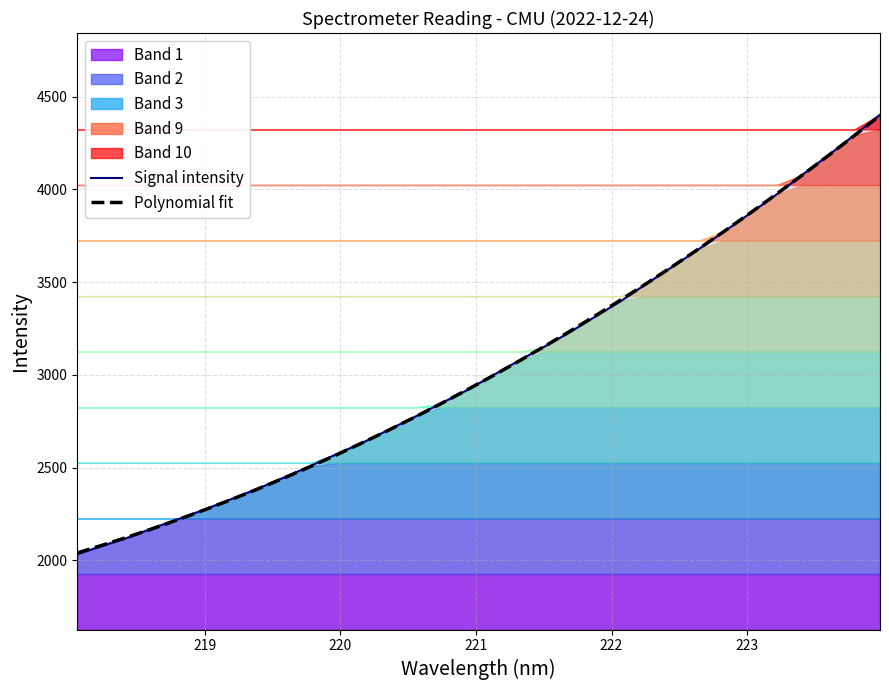

Rank the series by their average value, from highest to lowest.

Polynomial fit, Signal intensity